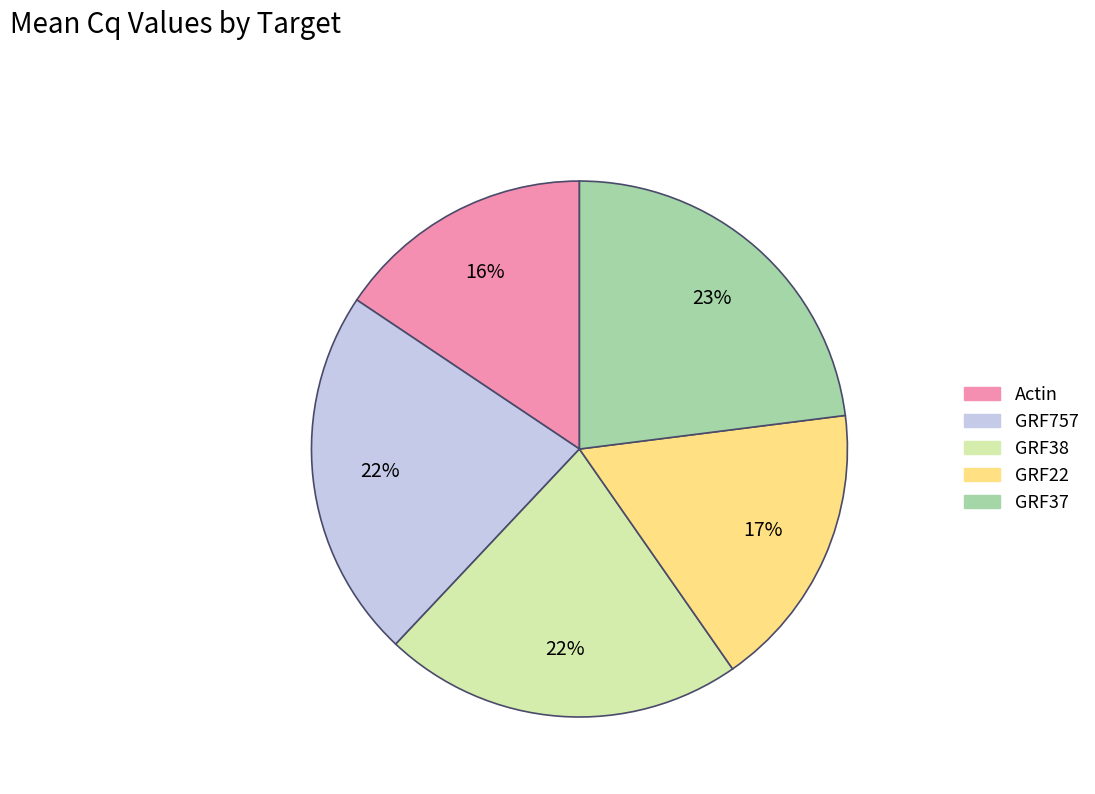

Which has a higher value, GRF22 or GRF757?

GRF757